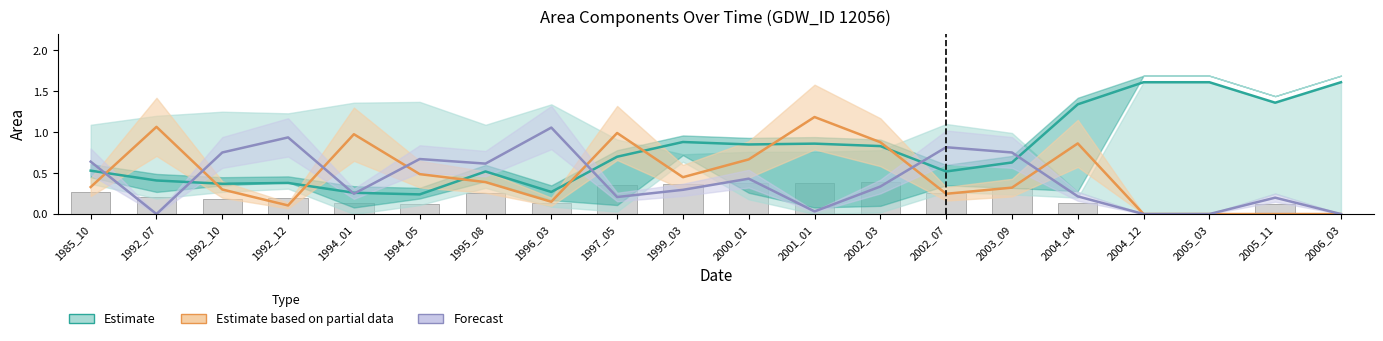

At how many categories does at least one series exceed 1?

8